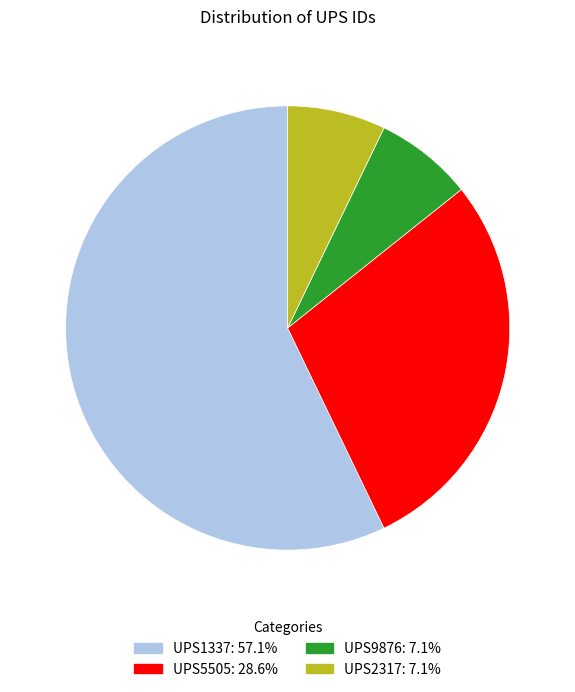

Is the sum of UPS5505 and UPS2317 greater than half?

No